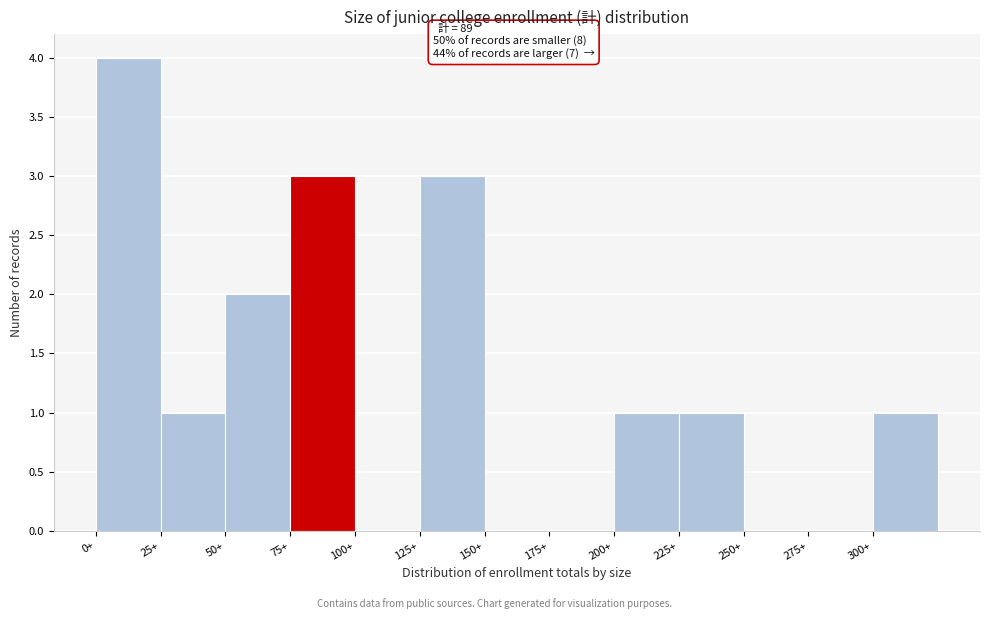

Which range on the x-axis has the tallest bar?

0 to 25